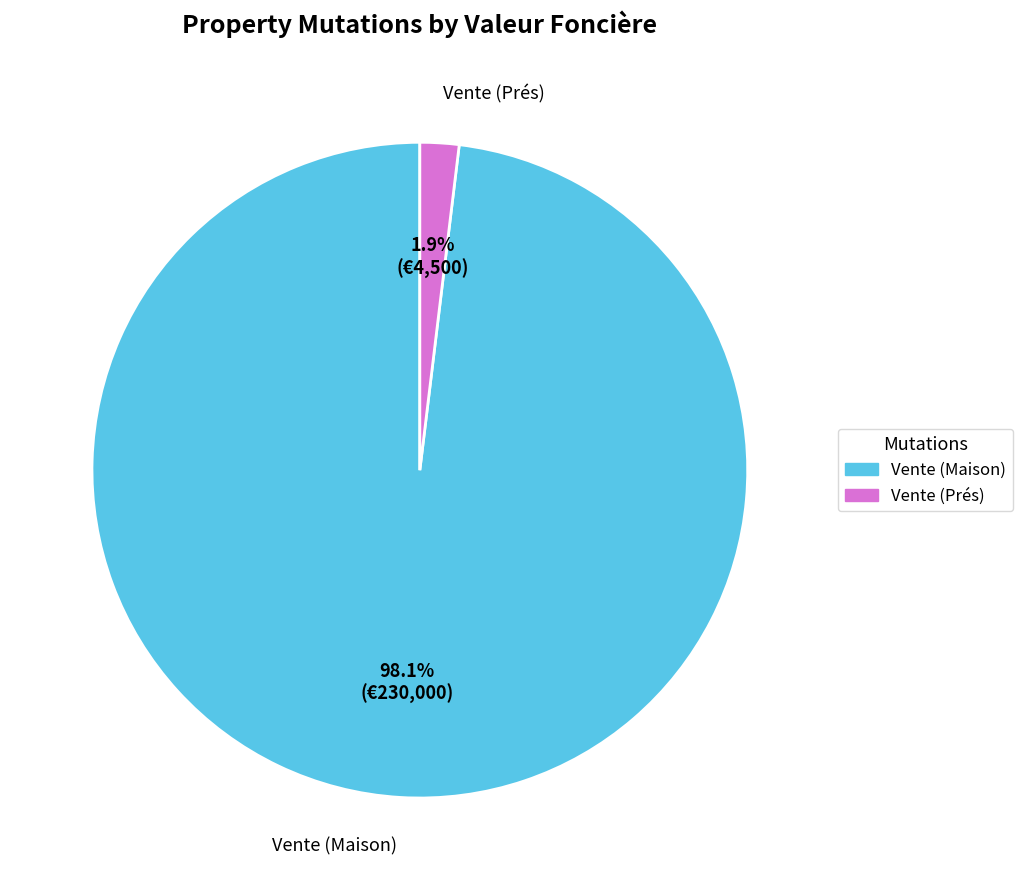

Does any single category account for the majority?

Yes